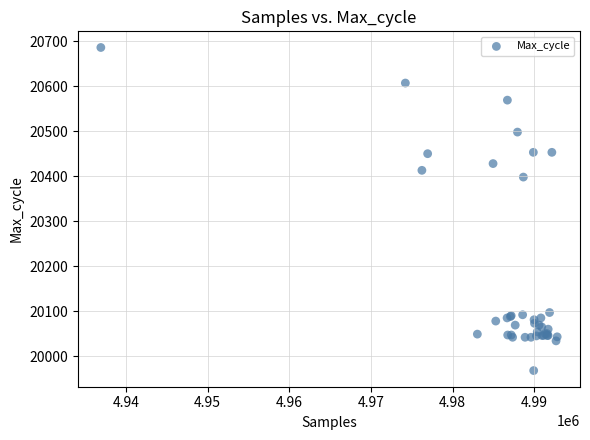

What Y value in the scatter plot is closest to 20327?

20398